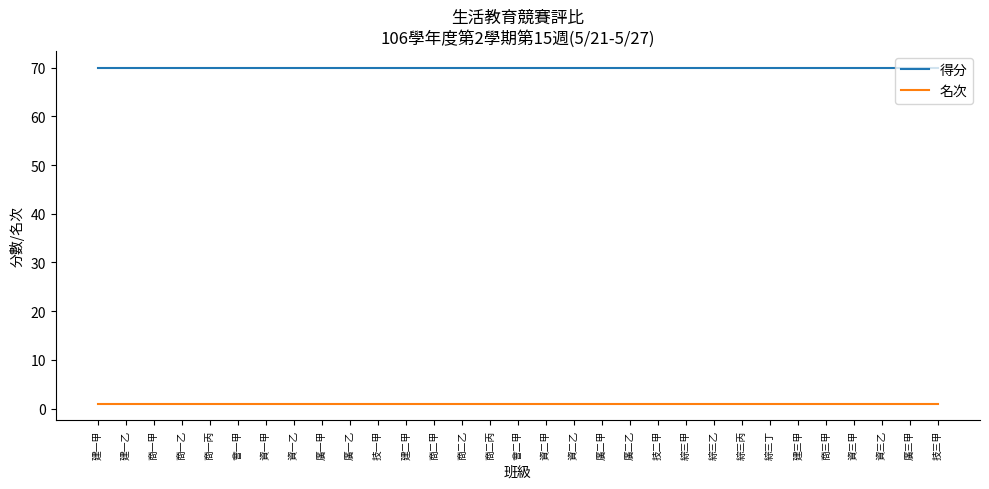

At 建一甲, list the series in order from largest to smallest.

得分, 名次